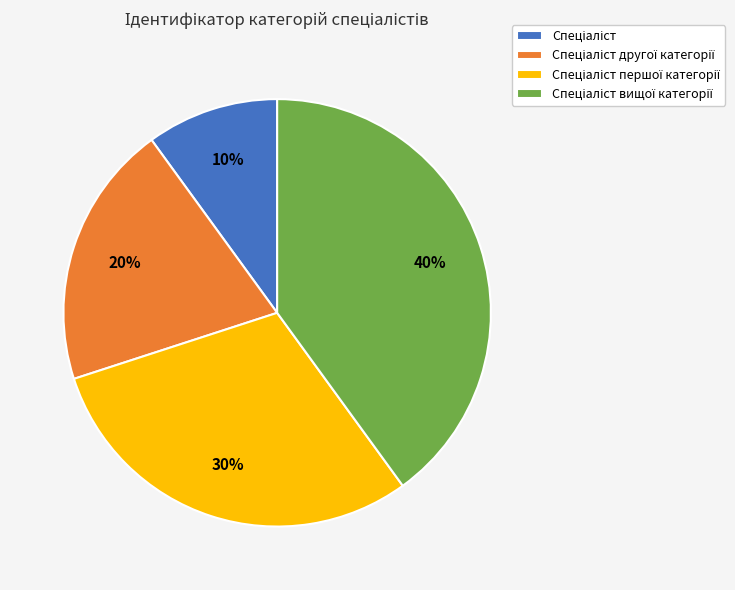

To the nearest percent, what is the average slice percentage?

25%